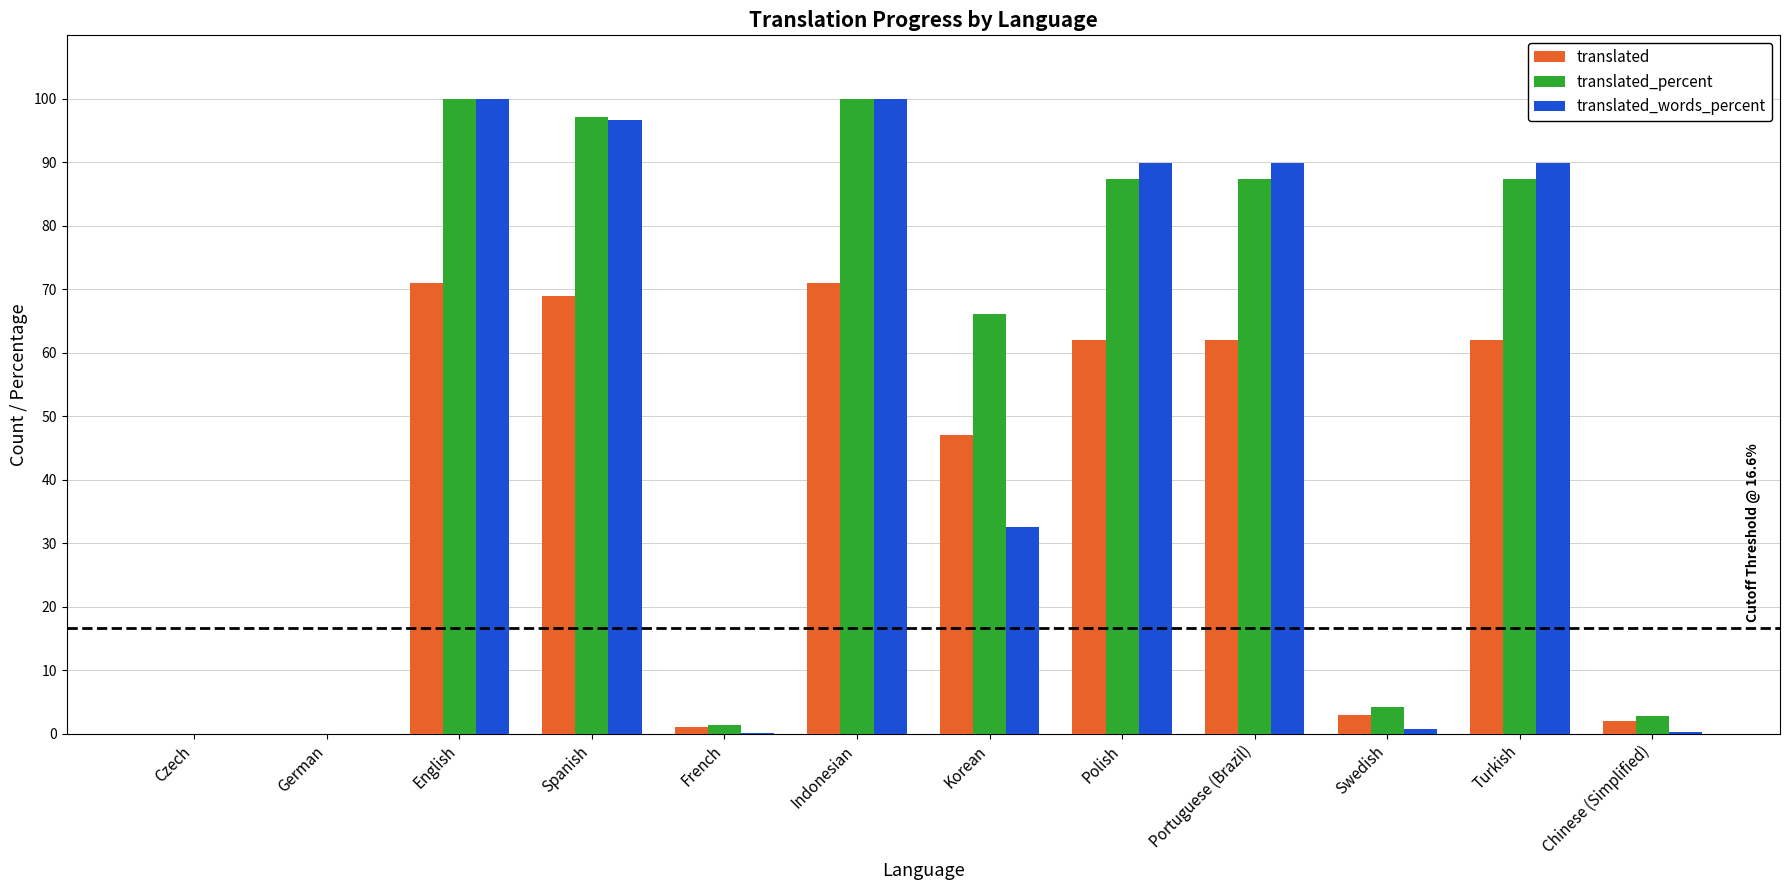

The value of translated_words_percent at Polish is 89.9. True or false?

True